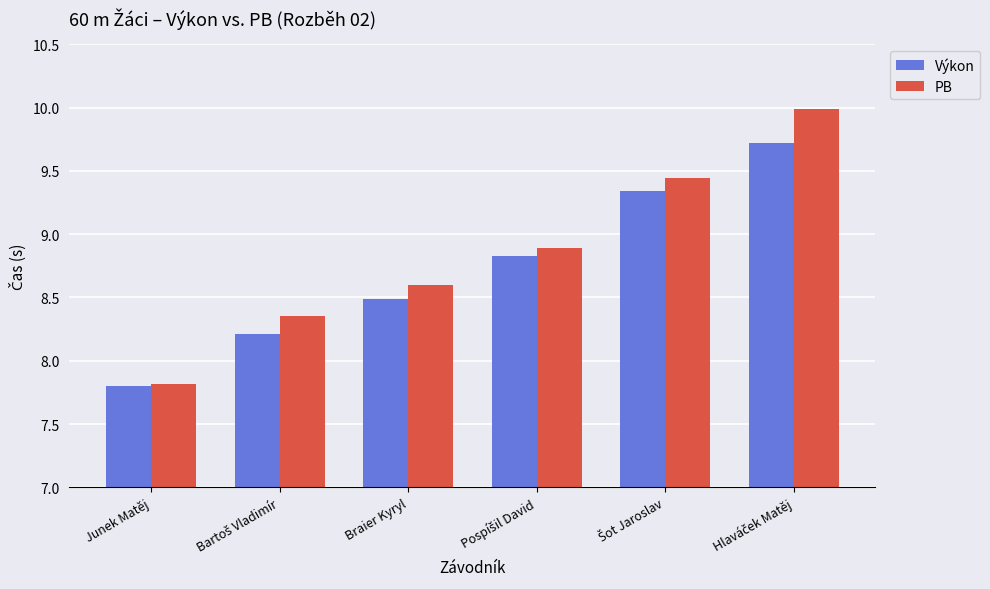

Is it true that Výkon equals 12.2 at Braier Kyryl?

False